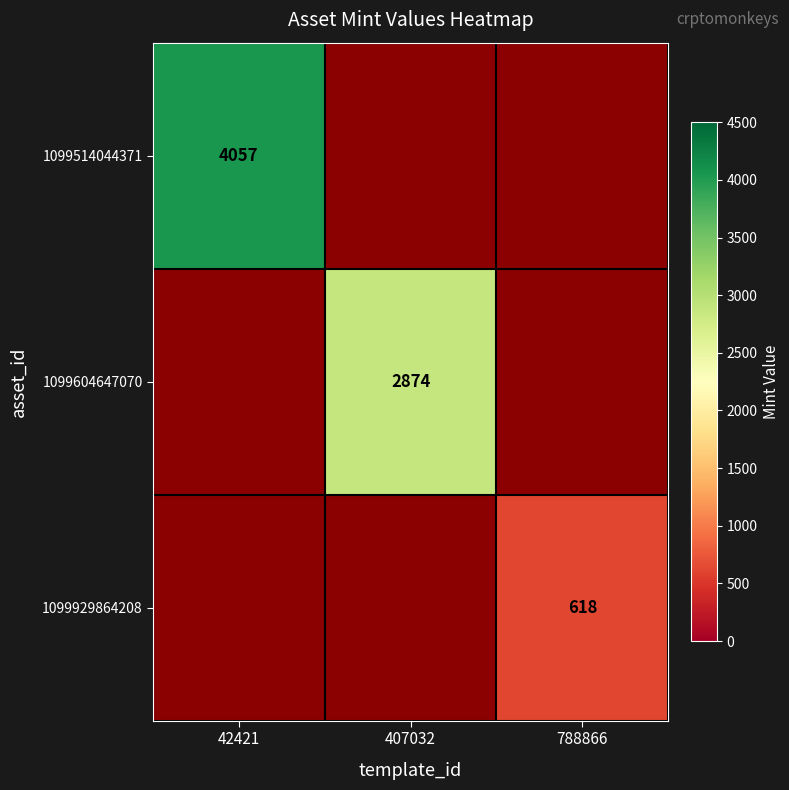

The 1099929864208 series shows 995 at 788866. True or false?

False